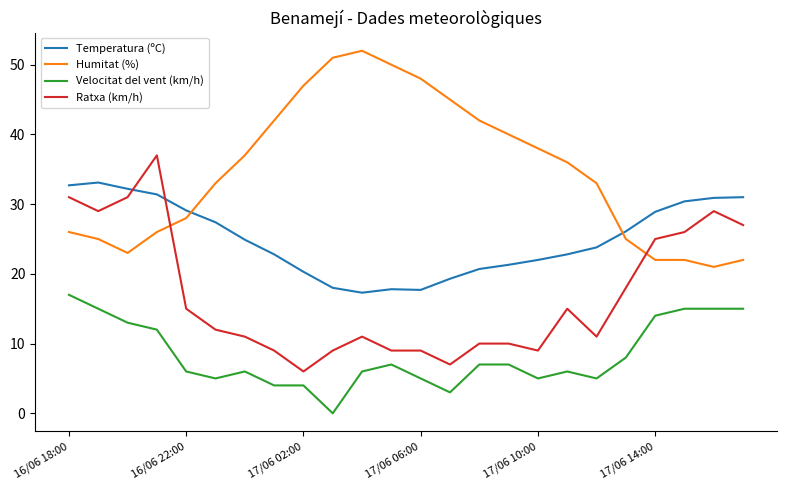

Which series has the largest total across all categories?

Humitat (%)